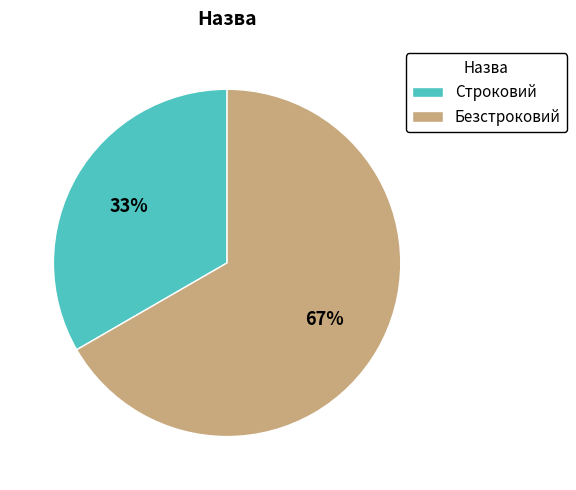

The Безстроковий slice represents 67% of the pie. True or false?

True